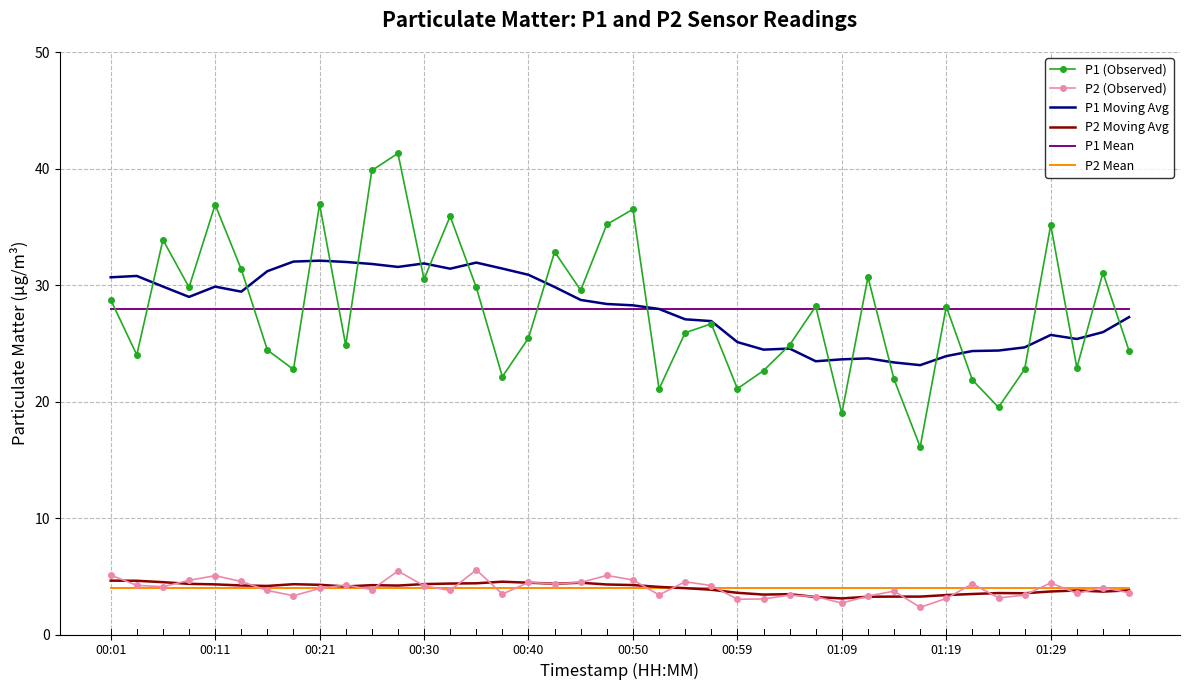

What is the minimum value shown in the chart?

2.3